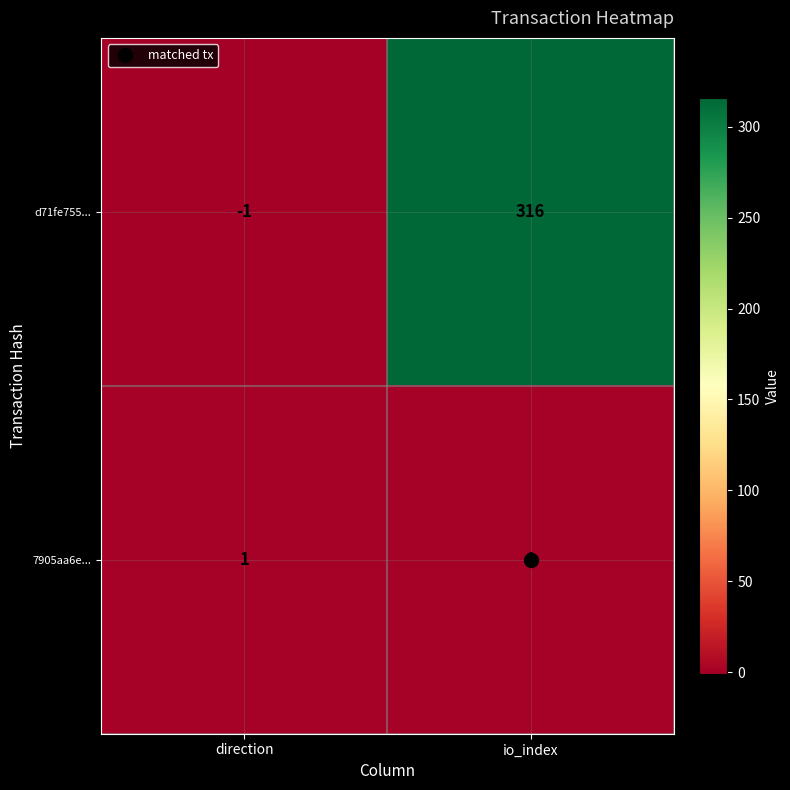

List the series in order of their overall mean, lowest first.

7905aa6e..., d71fe755...